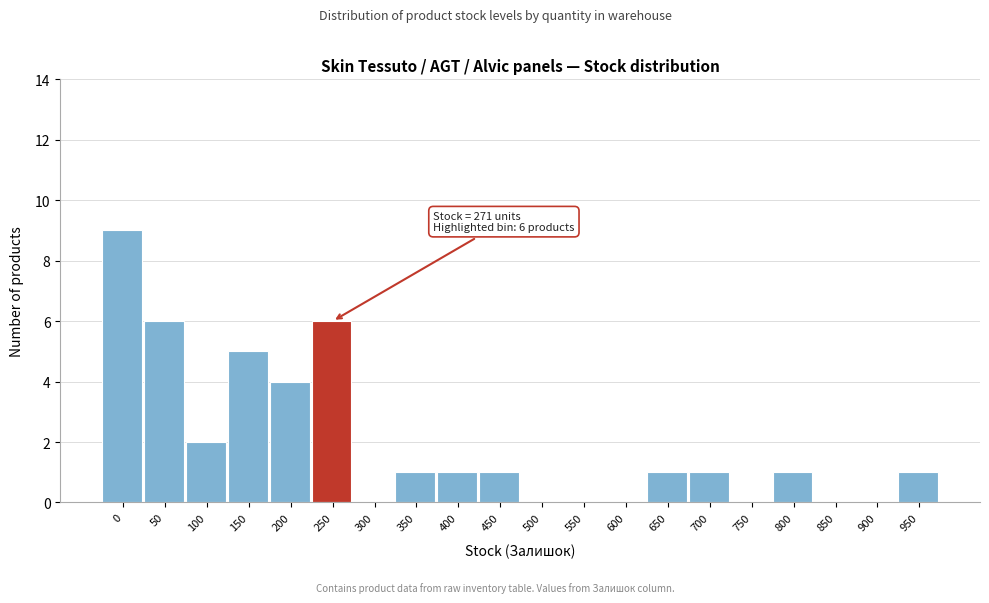

Reading left to right, transcribe all the data shown in this chart.

0=9	50=6	100=2	150=5	200=4	250=6	300=0	350=1	400=1	450=1	500=0	550=0	600=0	650=1	700=1	750=0	800=1	850=0	900=0	950=1